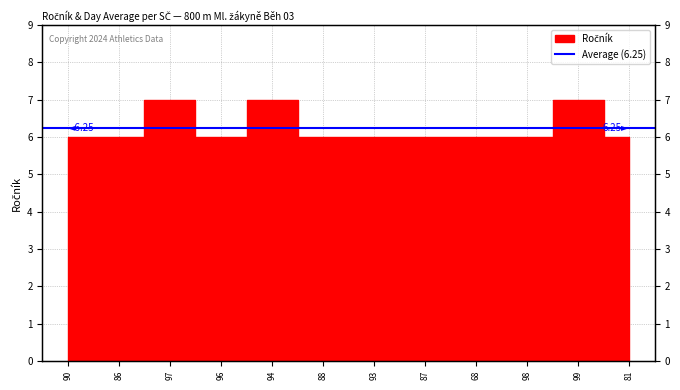

Is it true that the value at 81 is 6?

True